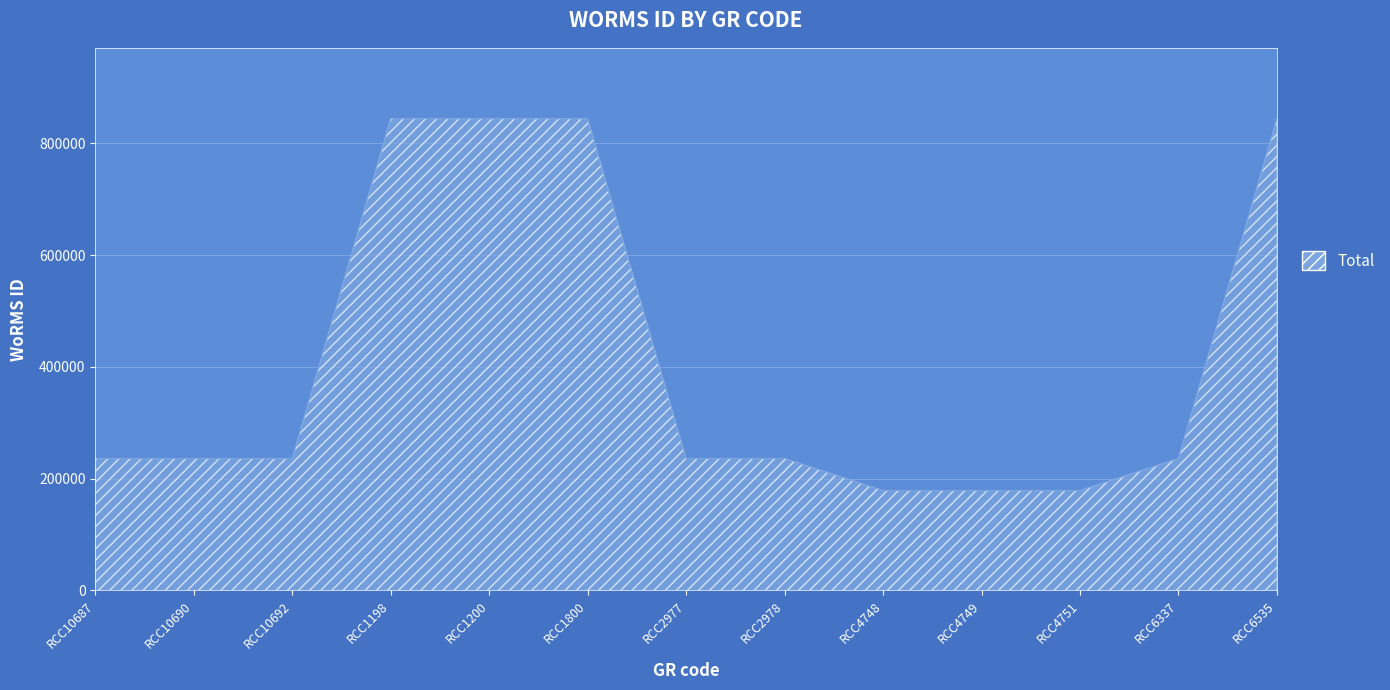

Between RCC1800 and RCC4748, which is larger?

RCC1800